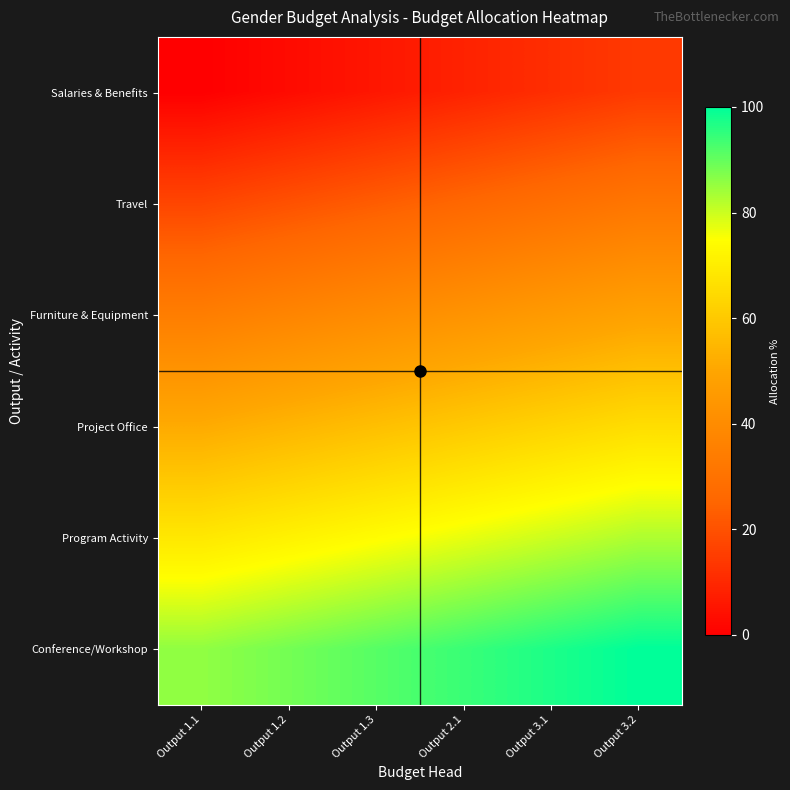

What is the maximum value shown in the chart?

100.0